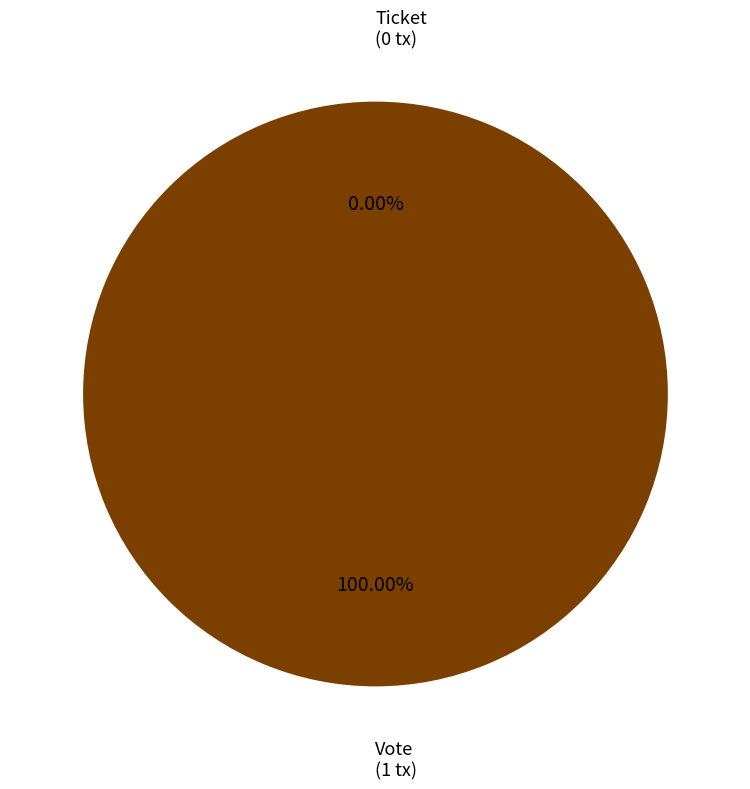

The Vote slice represents 100% of the pie. True or false?

True